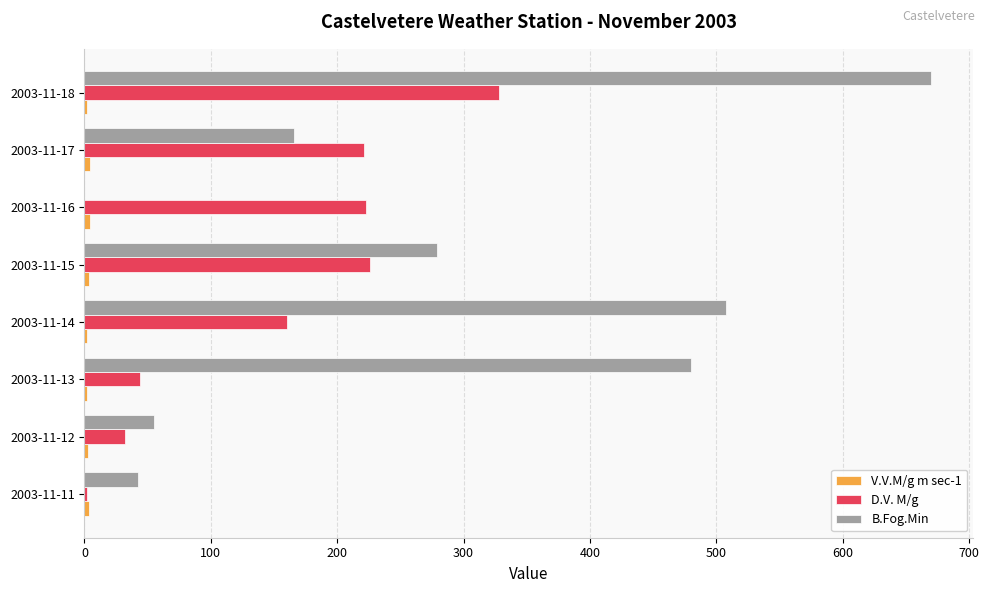

At which label is B.Fog.Min closest to 335?

2003-11-15